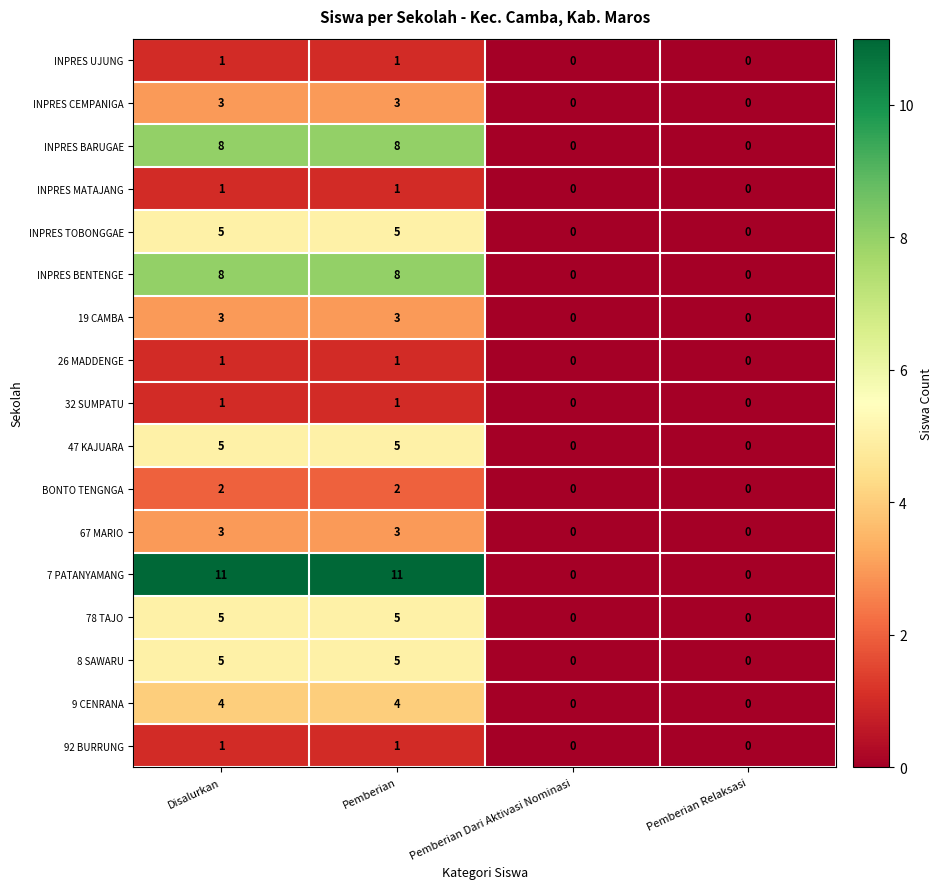

What is the sum of all INPRES CEMPANIGA values?

6